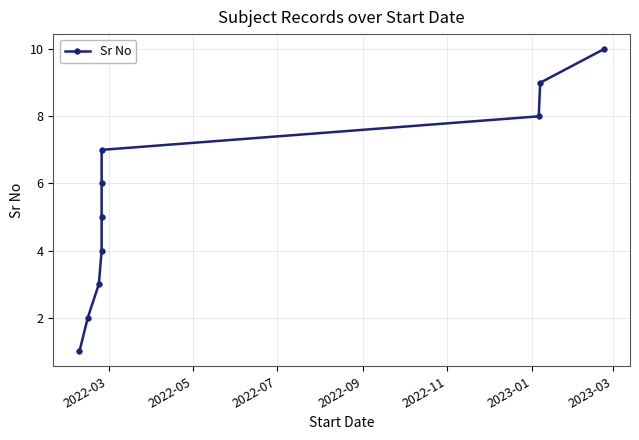

True or false: the data has more than 1 interior local peaks.

False